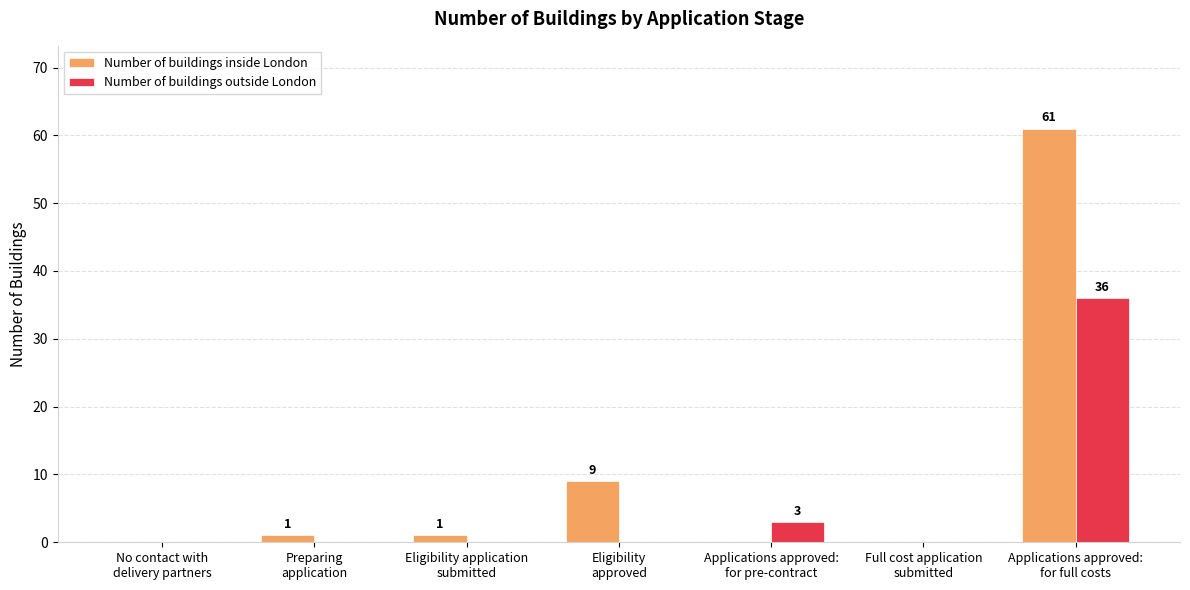

Reading left to right, extract all data points from this chart.

Number of buildings inside London: No contact with
delivery partners=0	Preparing
application=1	Eligibility application
submitted=1	Eligibility
approved=9	Applications approved:
for pre-contract=0	Full cost application
submitted=0	Applications approved:
for full costs=61
Number of buildings outside London: No contact with
delivery partners=0	Preparing
application=0	Eligibility application
submitted=0	Eligibility
approved=0	Applications approved:
for pre-contract=3	Full cost application
submitted=0	Applications approved:
for full costs=36